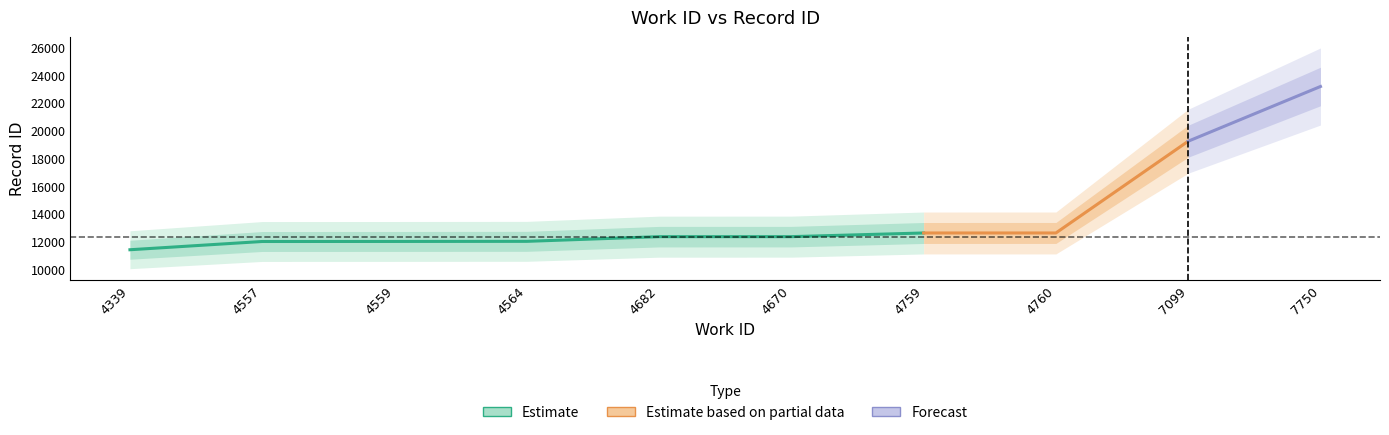

Reading left to right, extract all data points from this chart.

4339=11381	4557=11976	4559=11979	4564=11987	4682=12324	4670=12325	4759=12589	4760=12590	7099=19203	7750=23147